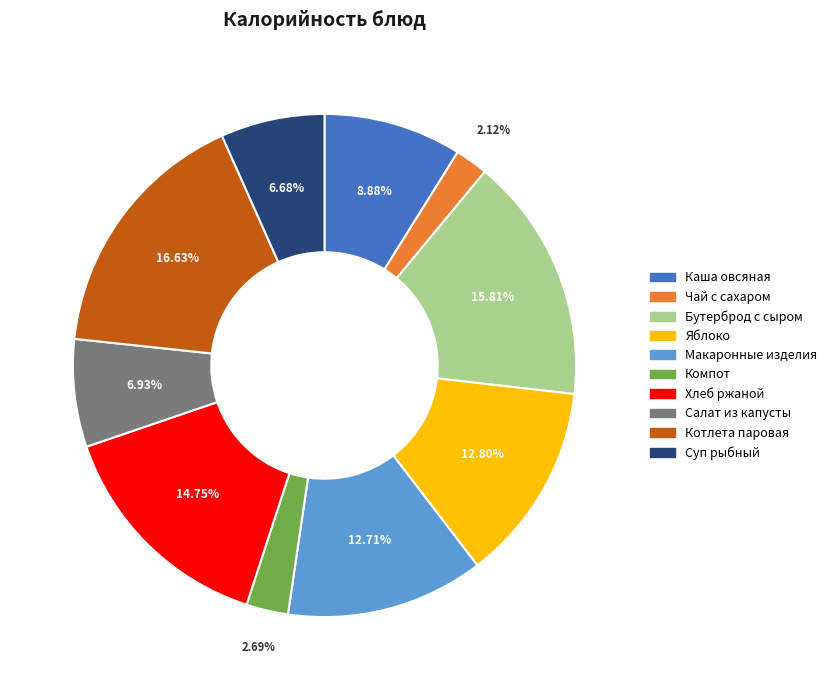

To the nearest percent, what is the average slice percentage?

10%